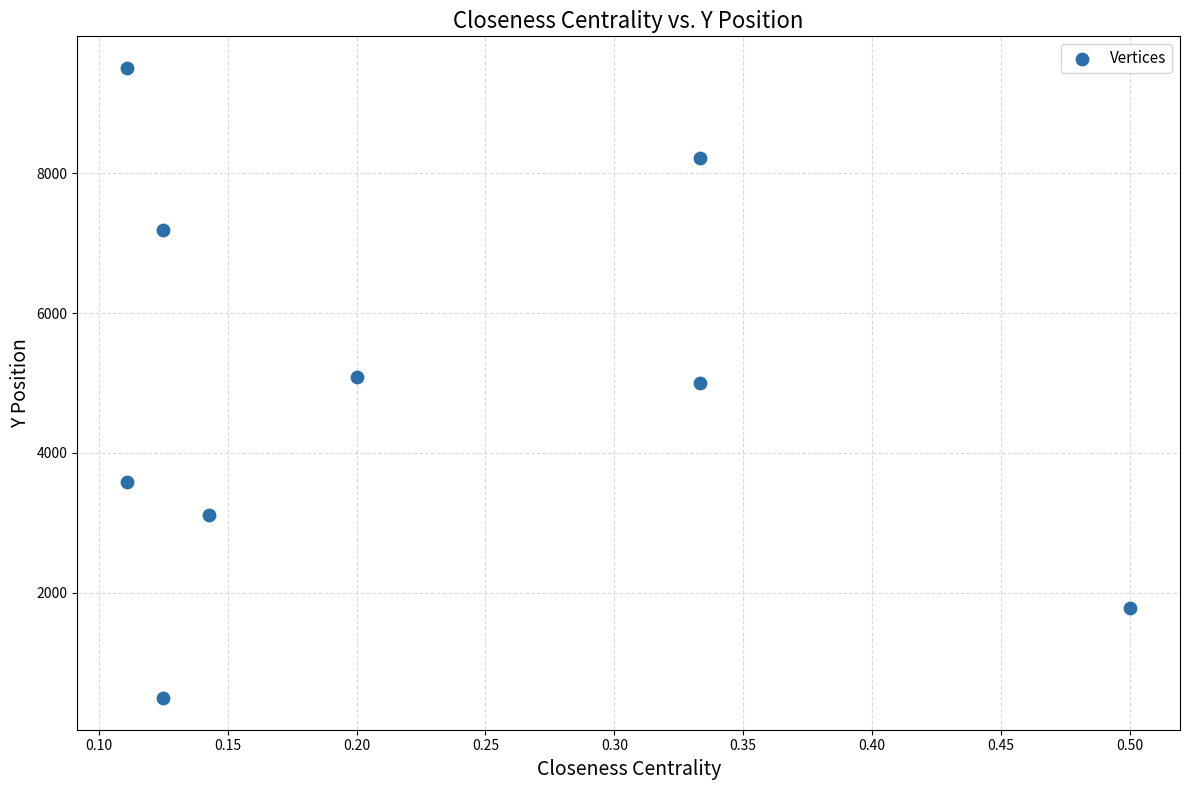

What is the range of X values (max minus min)?

0.4